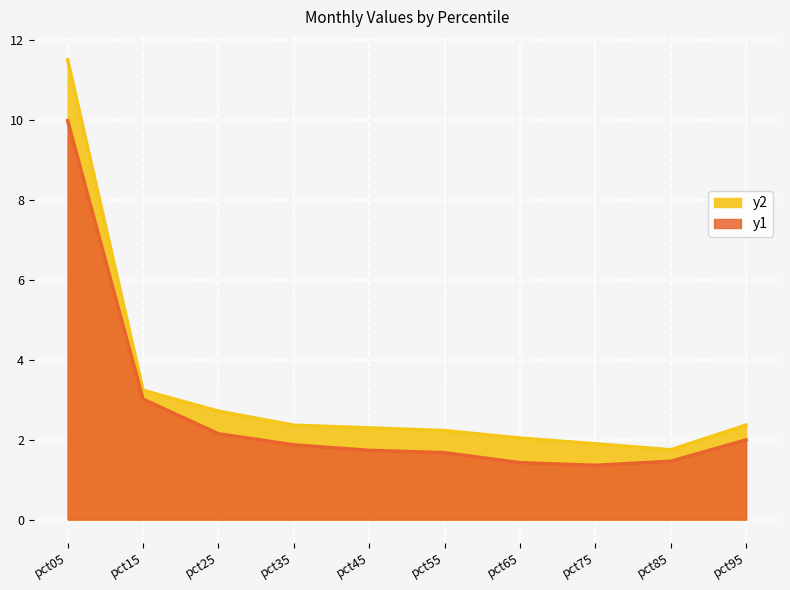

What is the spread (max minus min) of values at pct55?

0.6